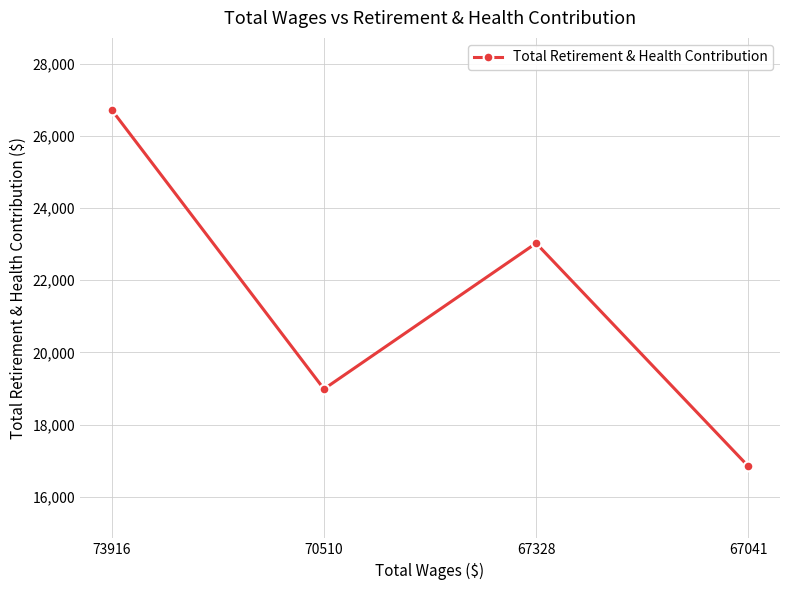

How many categories are shown in the chart?

4